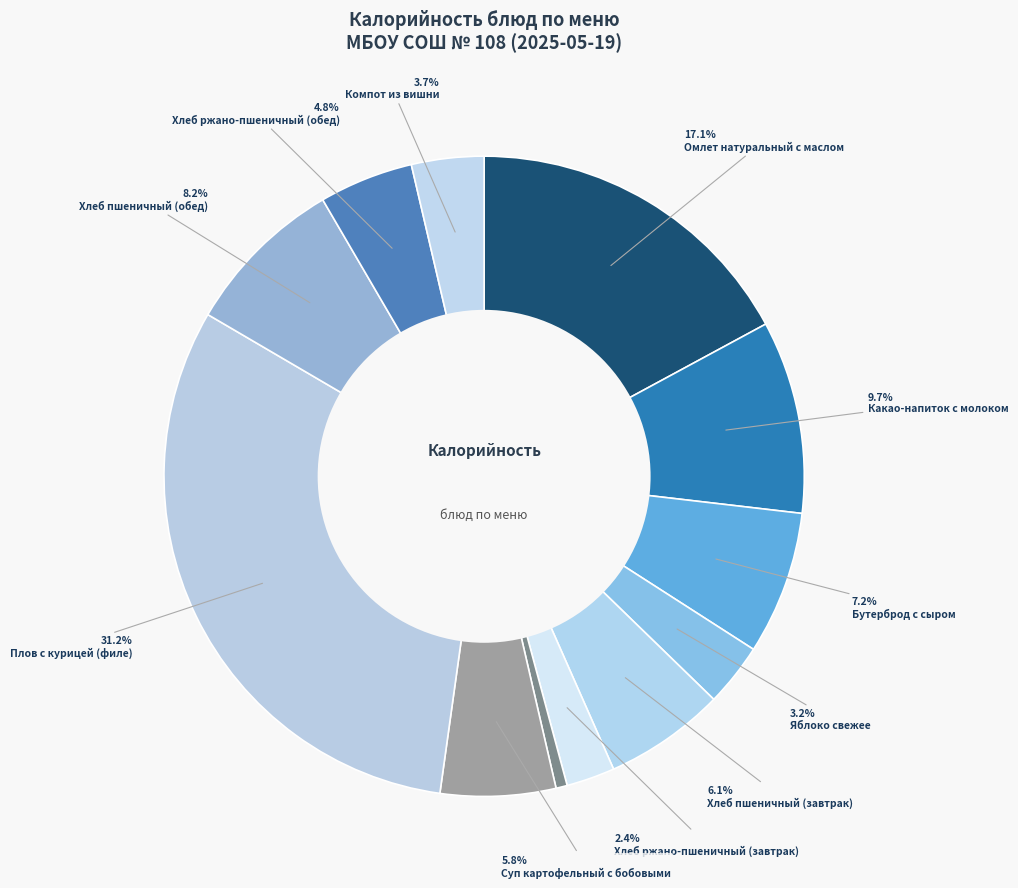

How many slices are in this pie chart?

12